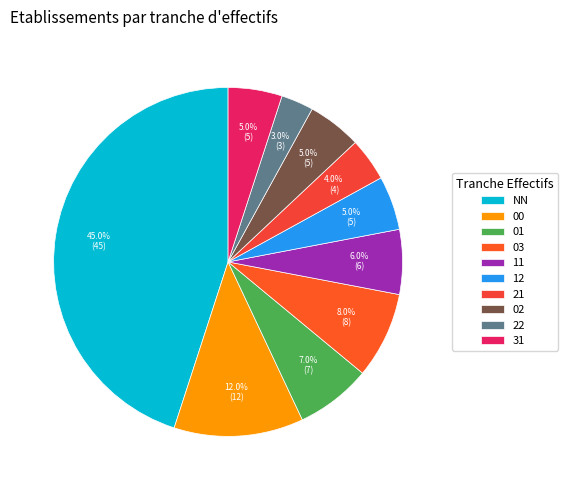

Is there a majority slice in this chart?

No